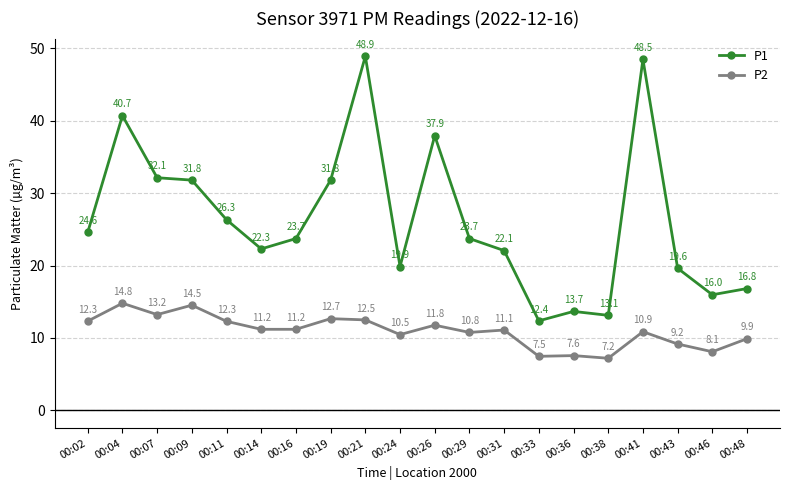

Which series has the largest total across all categories?

P1